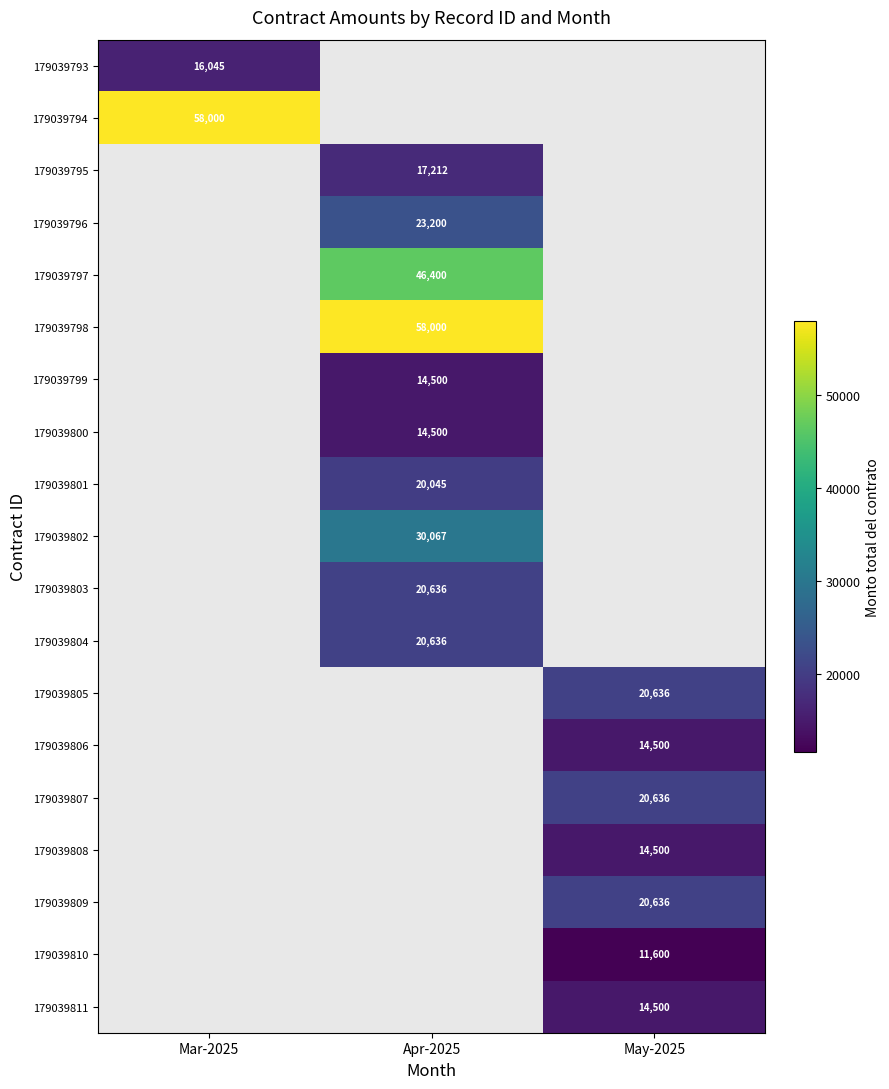

Between Apr-2025 and Mar-2025, which is larger?

Mar-2025